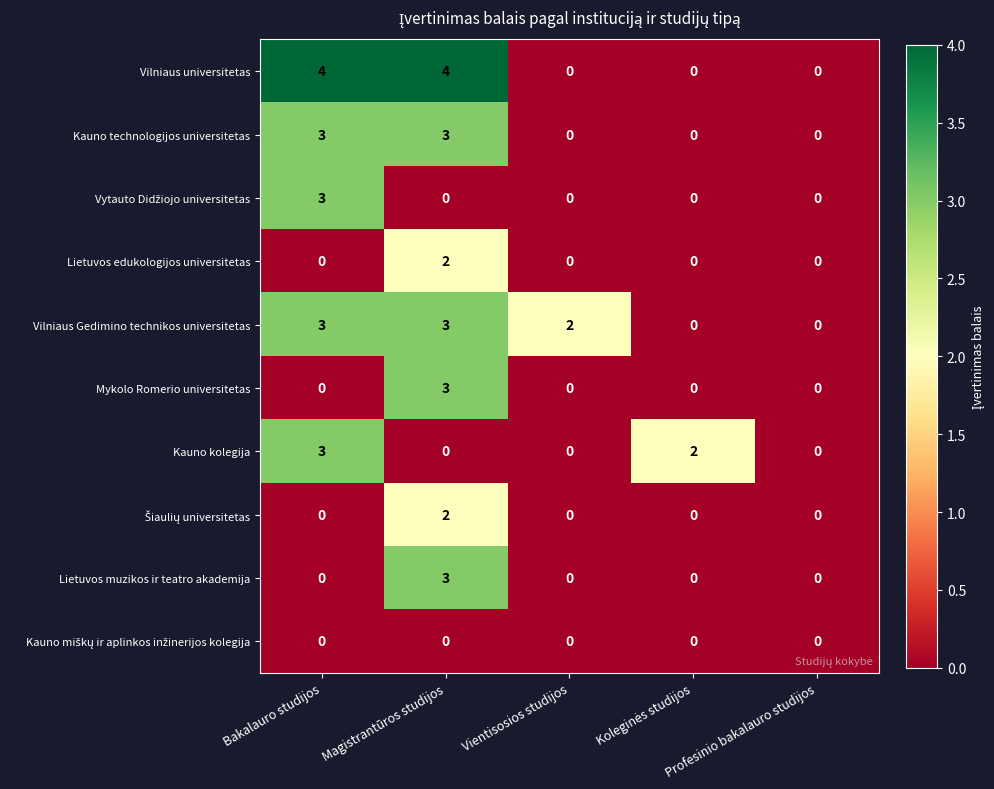

What is the sum of all Vilniaus universitetas values?

8